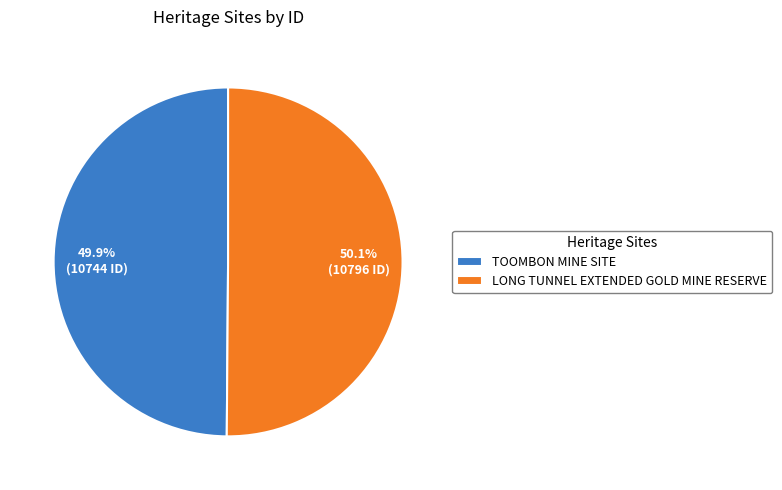

How many segments does this pie chart have?

2